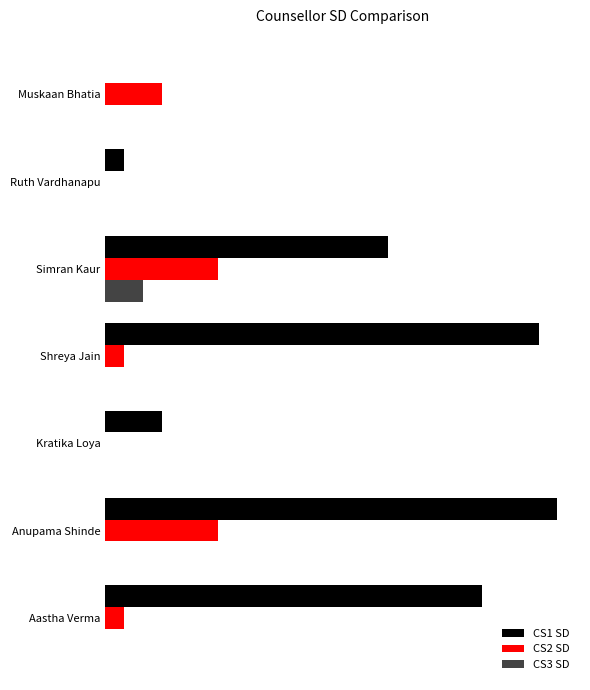

What is the difference between the maximum and minimum values in the CS2 SD series?

6